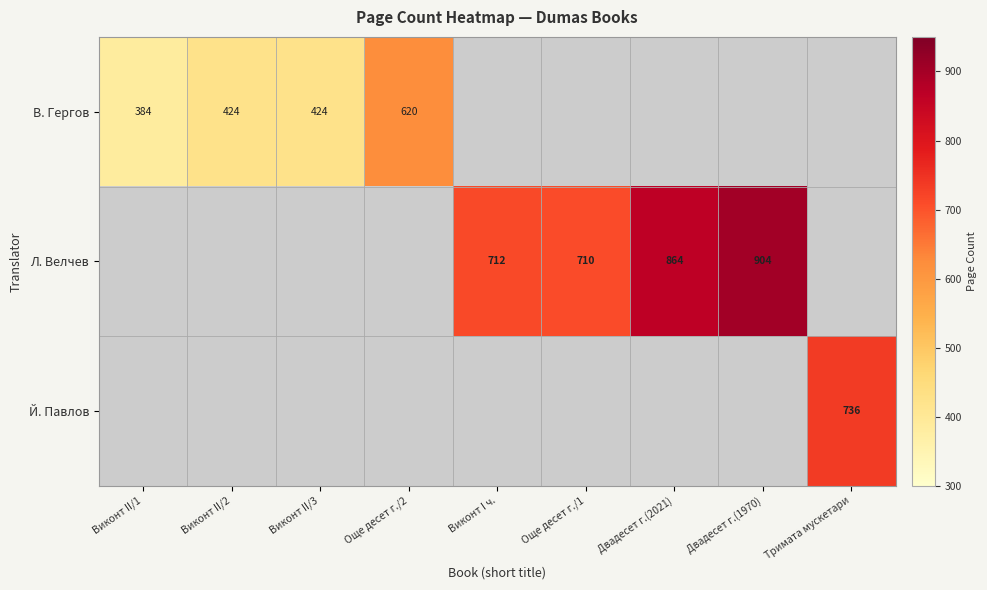

The В. Гергов series shows 595 at Виконт II/2. True or false?

False